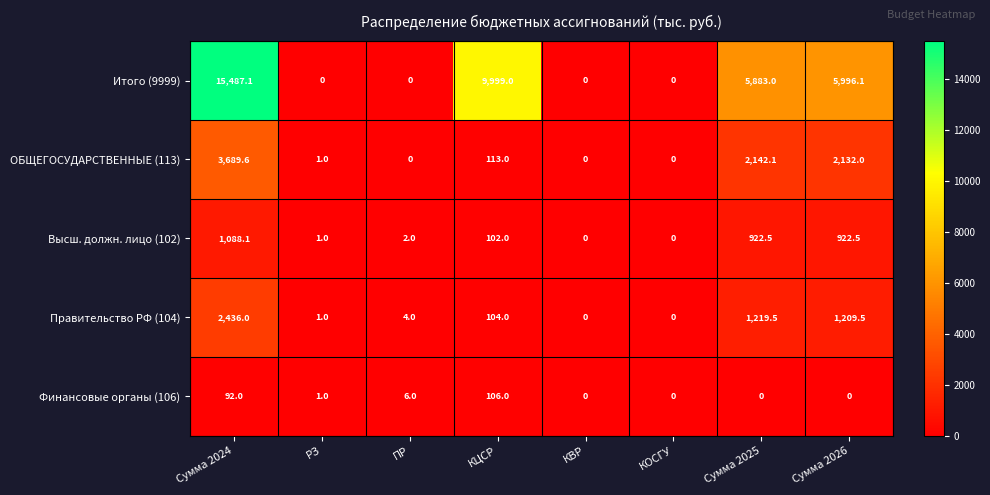

What is the sum of all ОБЩЕГОСУДАРСТВЕННЫЕ (113) values?

8077.7